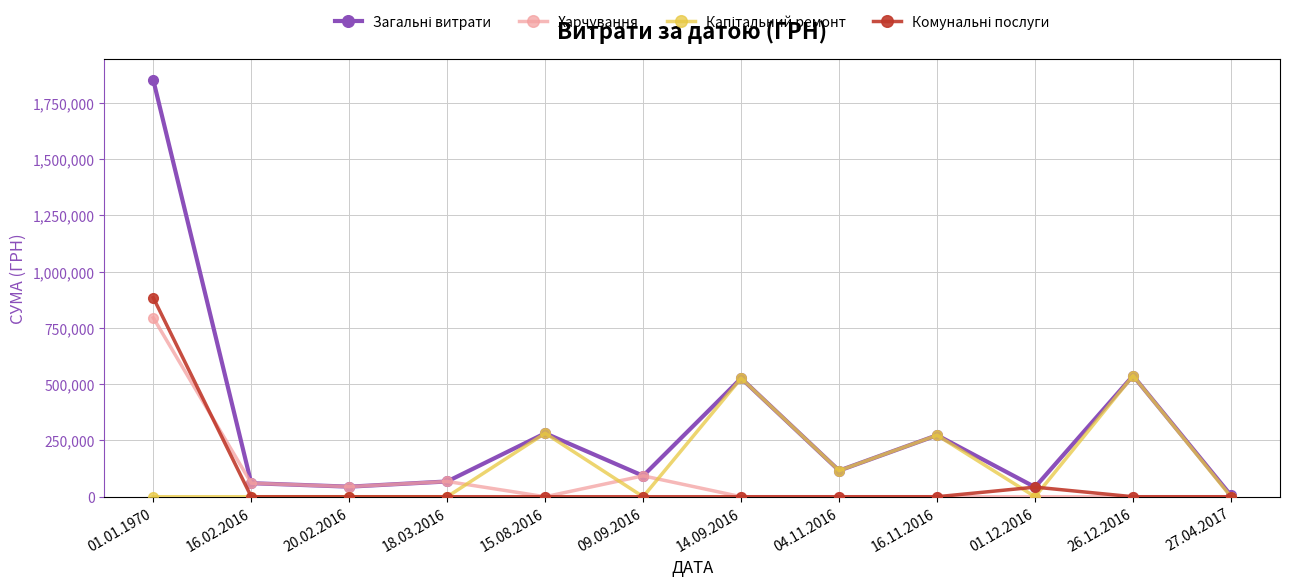

What is the maximum value shown in the chart?

1850788.6